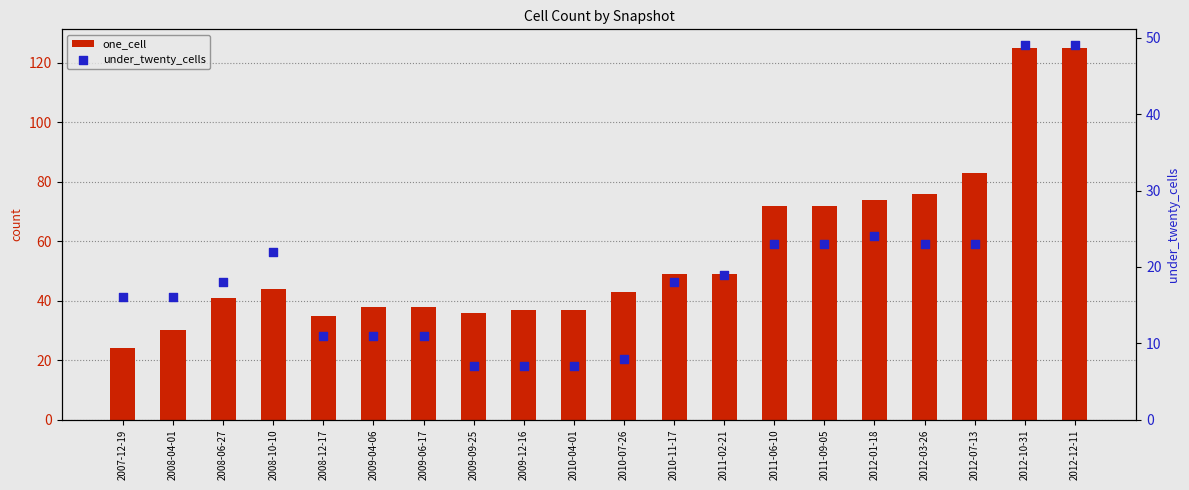

At how many categories does at least one series exceed 92?

2